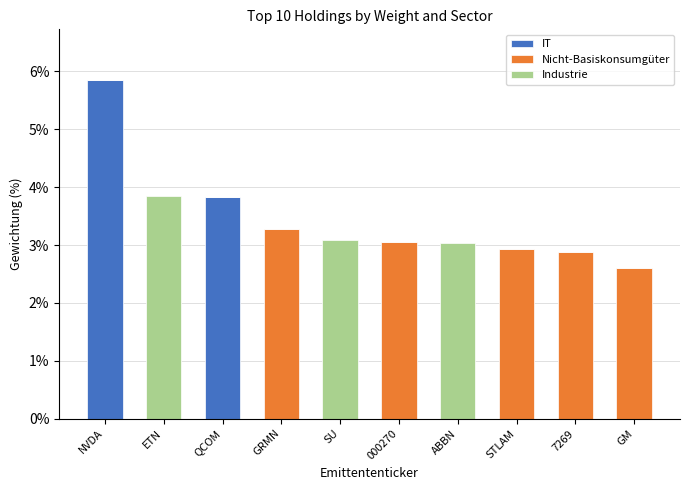

The value of IT at NVDA is 2.4. True or false?

False